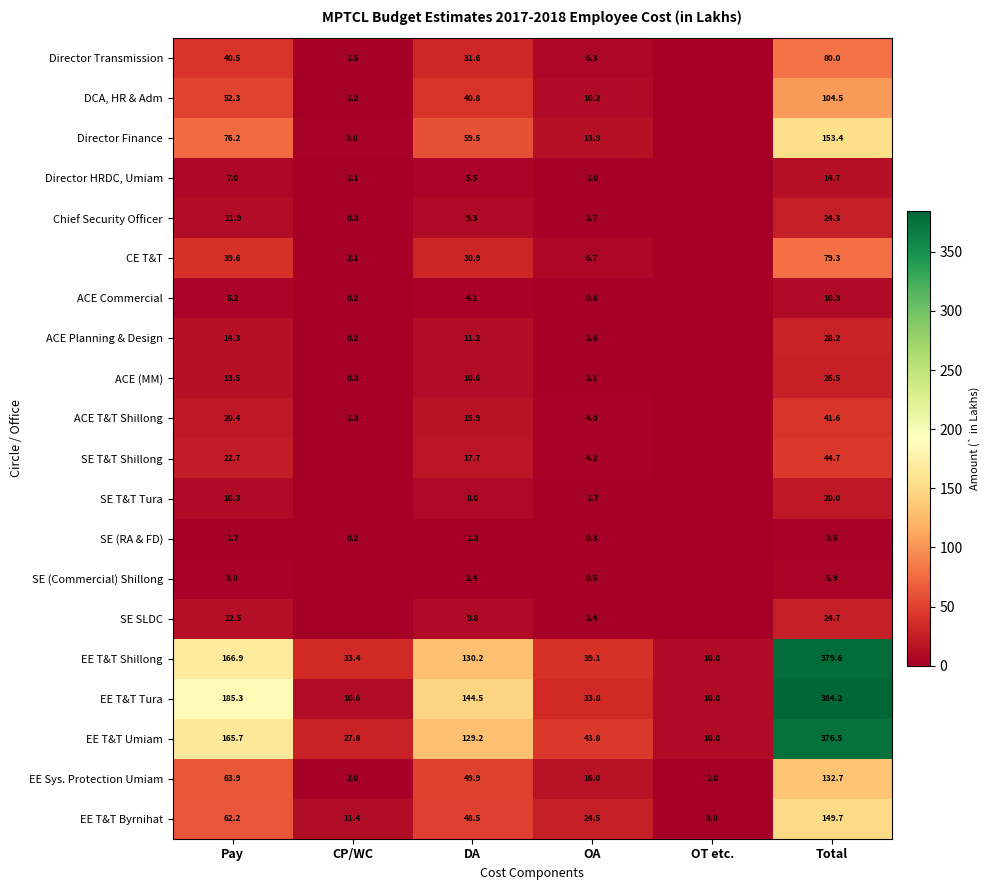

What is the difference between the highest and lowest values at Pay?

183.6